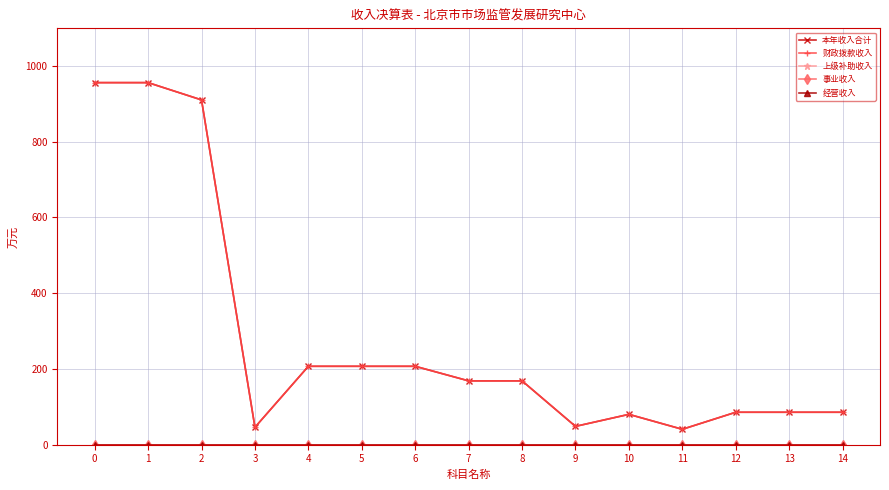

Does the chart have visible grid lines?

Yes